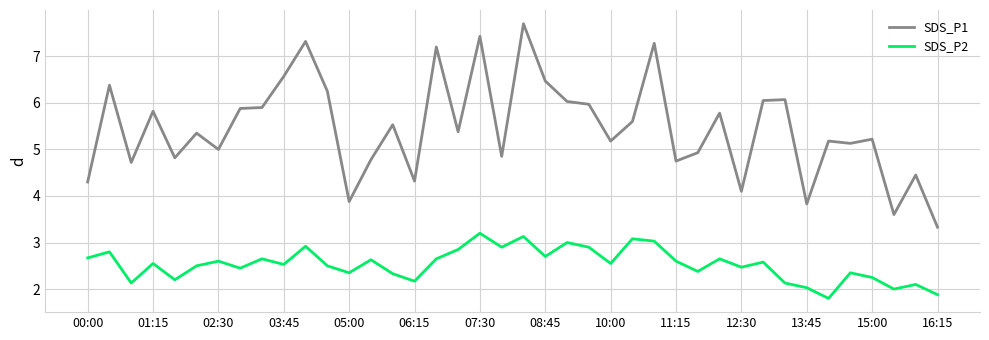

What is the smallest value displayed?

1.8